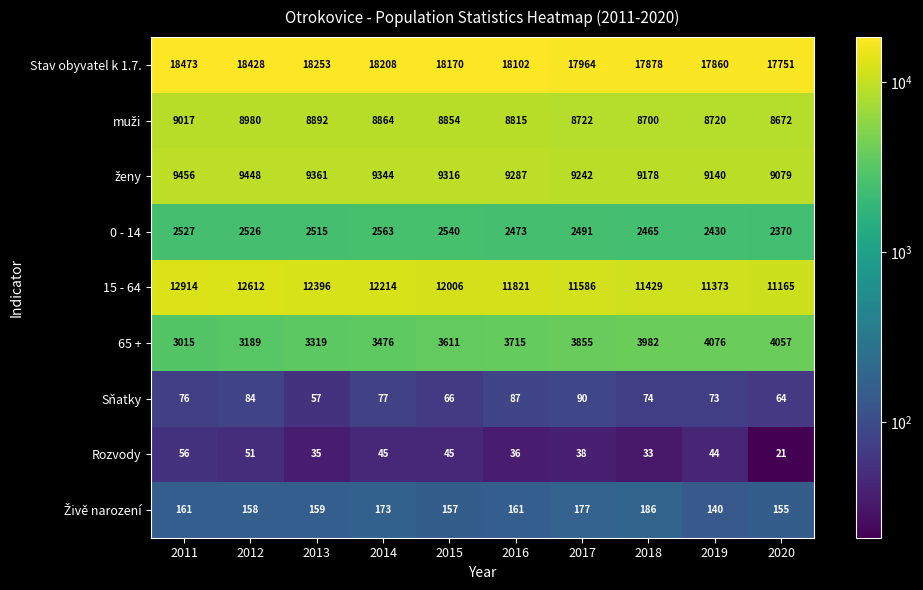

What is the approximate value of 15 - 64 at 2015, to the nearest 10?

12010